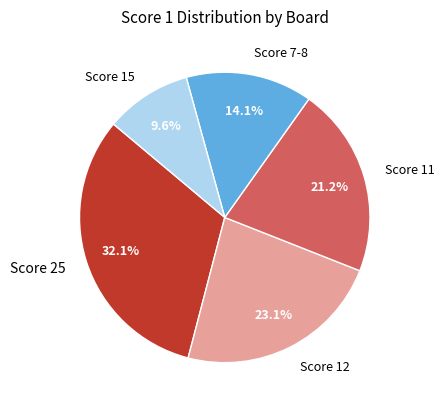

Does any single category account for the majority?

No